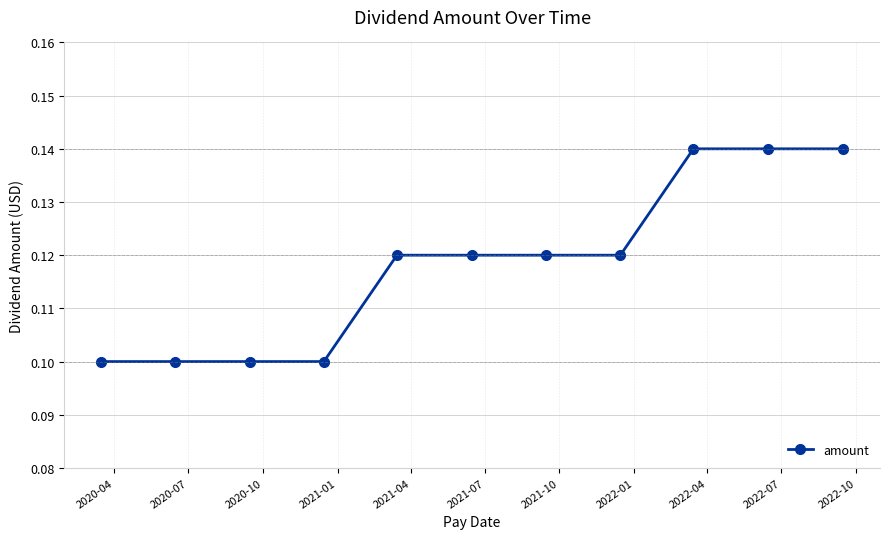

How many values are between 0 and 1?

11